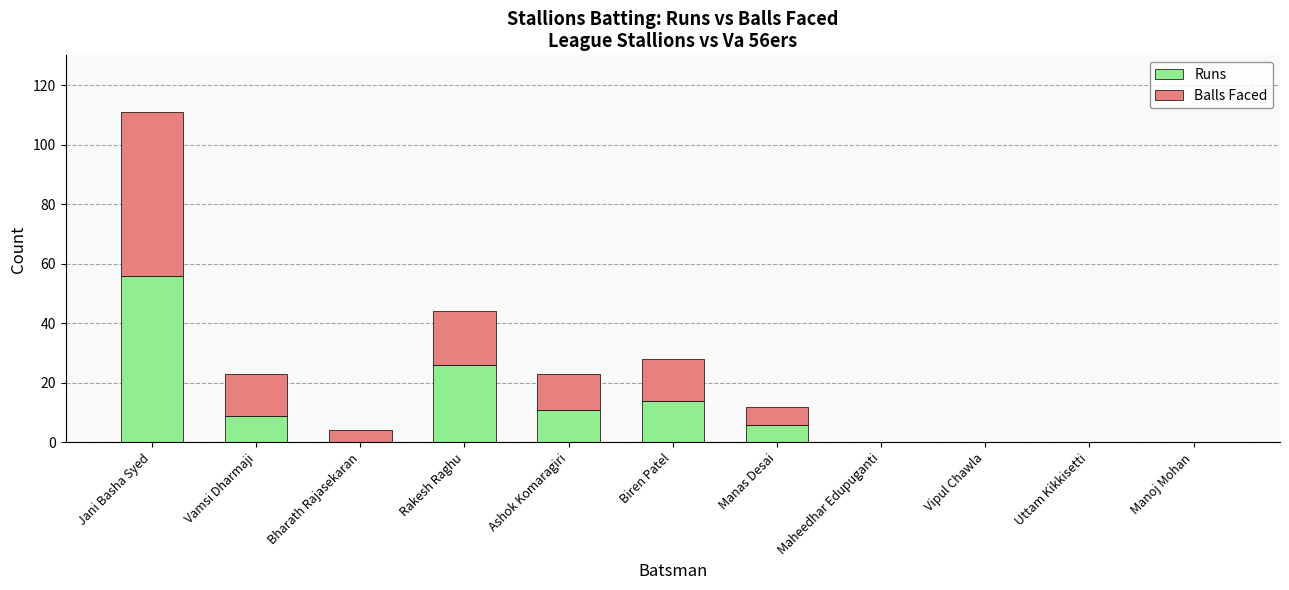

The value of Runs at Rakesh Raghu is 13. True or false?

False